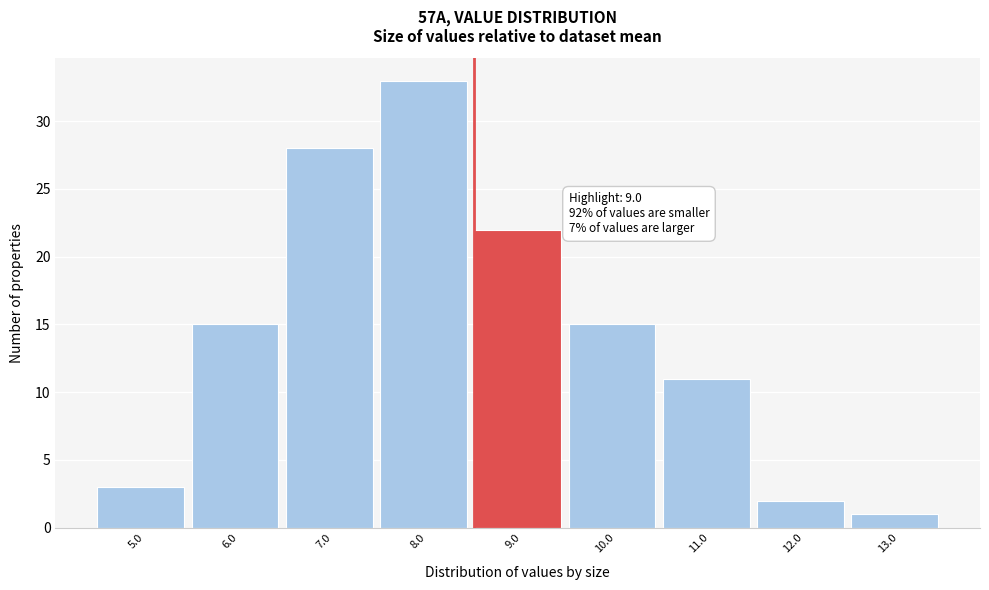

Reading left to right, list all the values displayed in this chart.

5.0=3	6.0=15	7.0=28	8.0=33	9.0=22	10.0=15	11.0=11	12.0=2	13.0=1